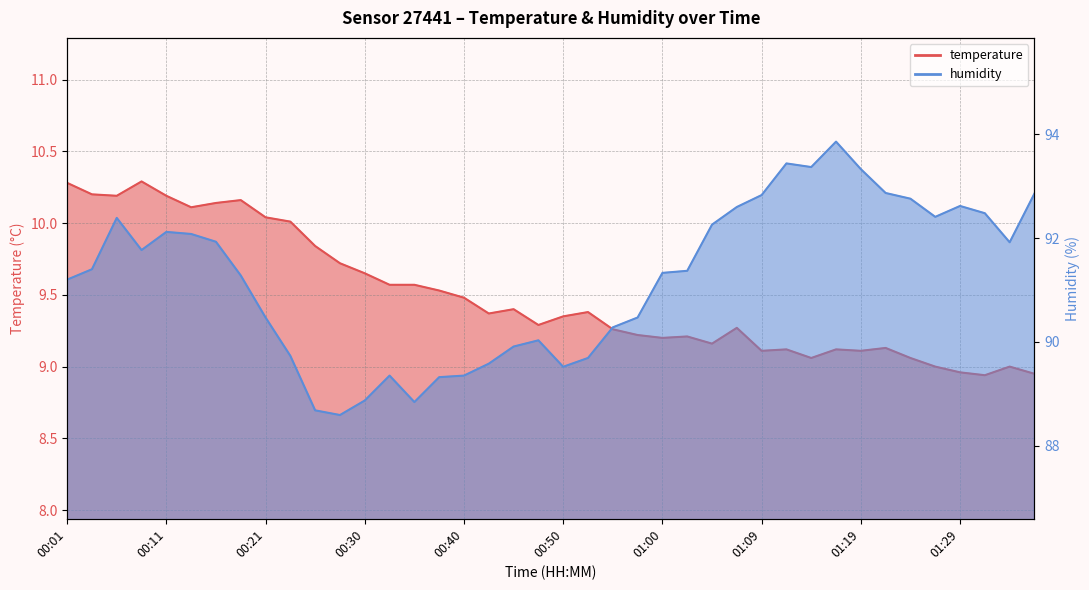

Reading left to right, transcribe all the data shown in this chart.

temperature: 10.3	10.2	10.2	10.3	10.2	10.1	10.1	10.2	10.0	10.0	9.8	9.7	9.7	9.6	9.6	9.5	9.5	9.4	9.4	9.3	9.3	9.4	9.3	9.2	9.2	9.2	9.2	9.3	9.1	9.1	9.1	9.1	9.1	9.1	9.1	9.0	9.0	8.9	9.0	8.9
humidity: 91.2	91.4	92.4	91.8	92.1	92.1	91.9	91.3	90.5	89.7	88.7	88.6	88.9	89.3	88.8	89.3	89.3	89.6	89.9	90.0	89.5	89.7	90.3	90.5	91.3	91.4	92.3	92.6	92.8	93.4	93.4	93.9	93.3	92.9	92.8	92.4	92.6	92.5	91.9	92.9